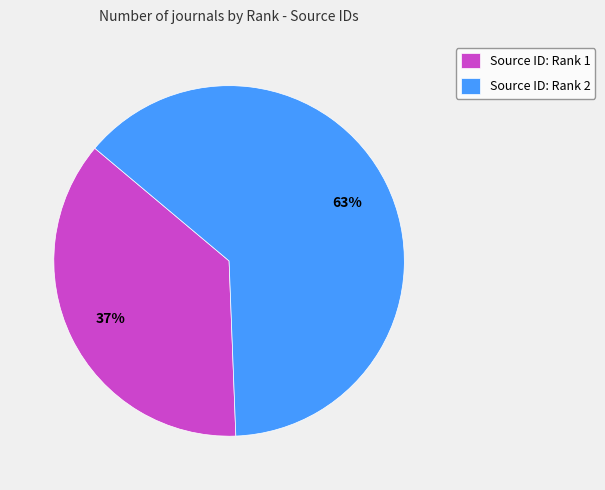

To the nearest percent, what portion does Source ID: Rank 2 represent?

63%